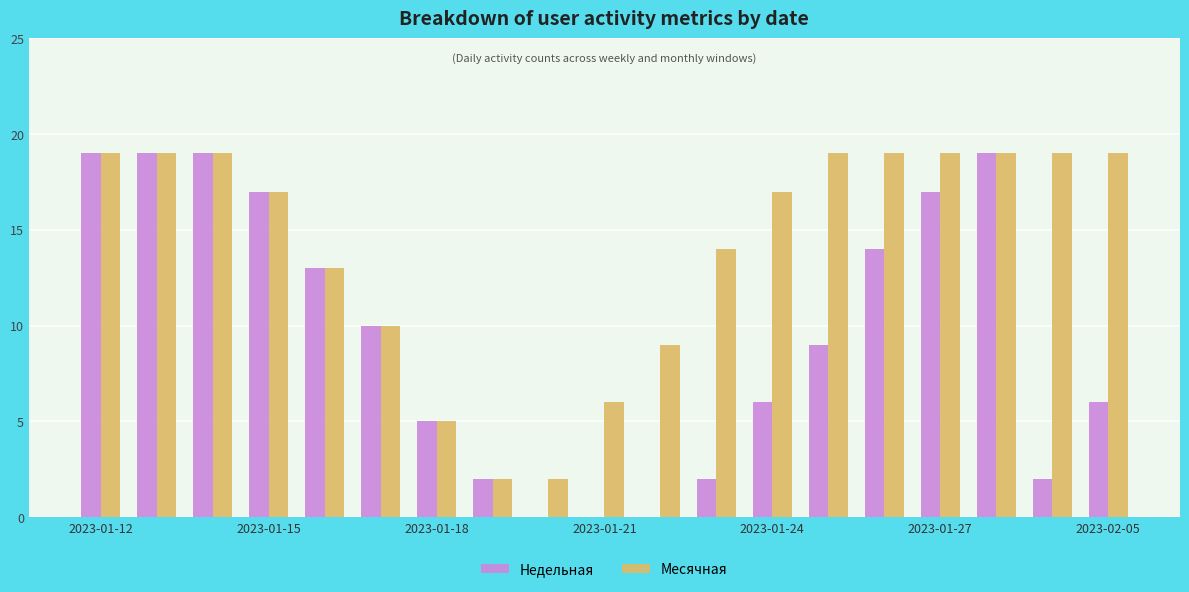

Count the number of data series in this chart.

2